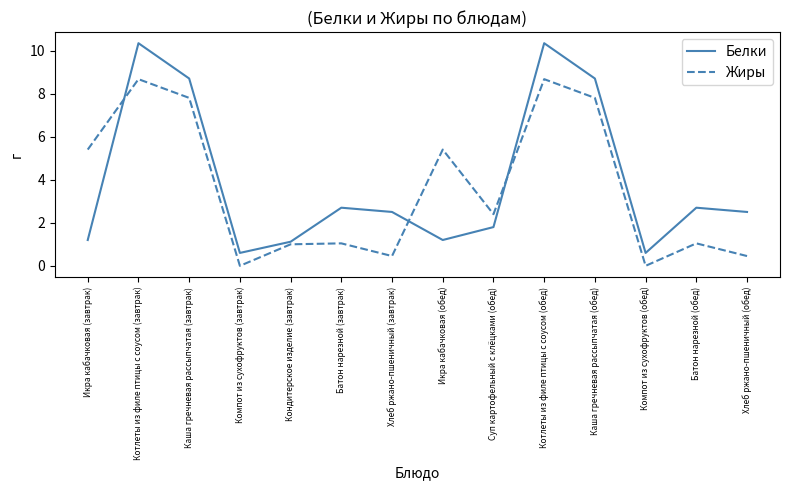

Is the value of Жиры at Батон нарезной (завтрак) greater than the value of Белки at Хлеб ржано-пшеничный (завтрак)?

No